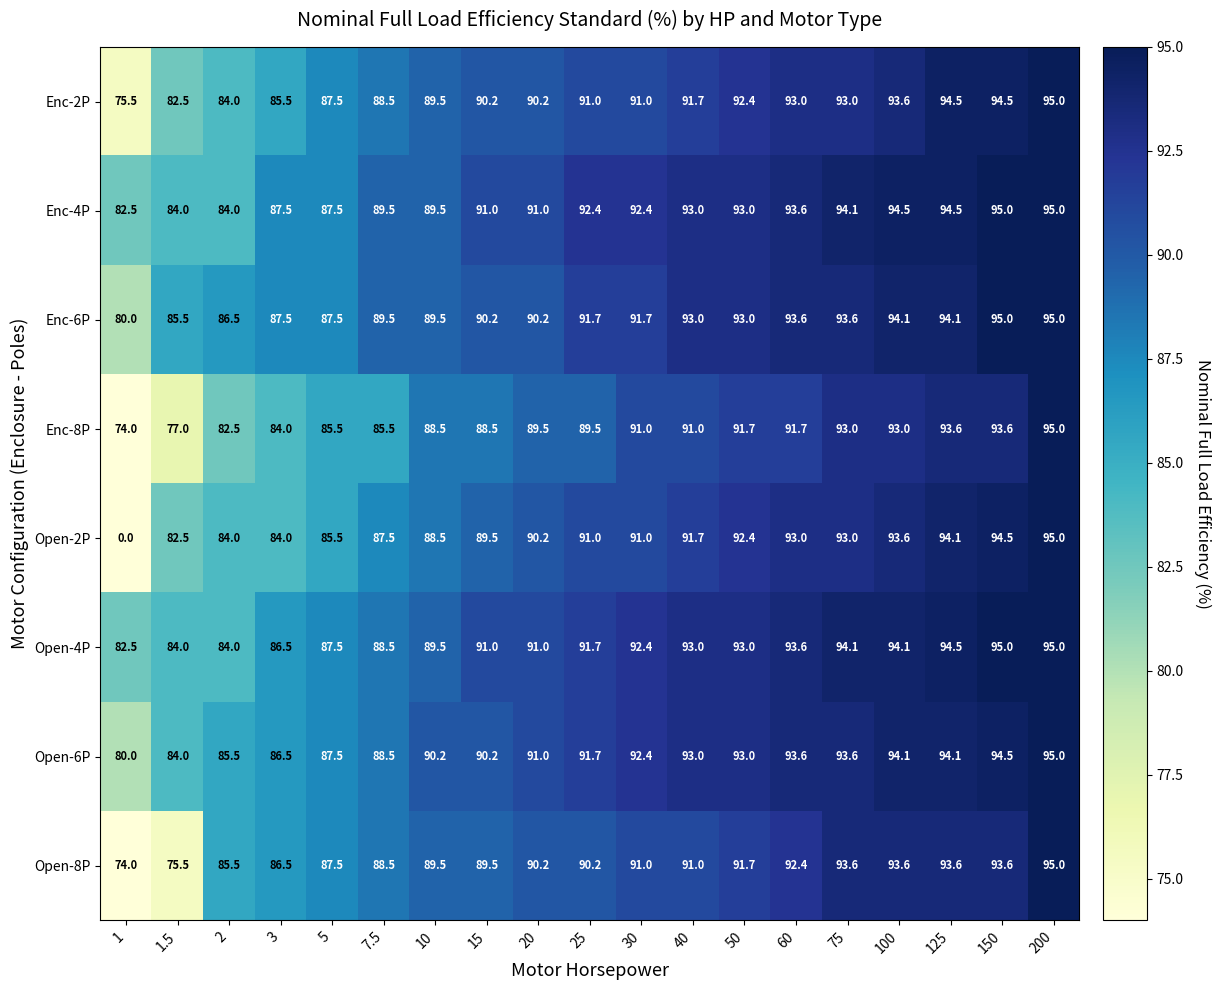

Where does the Enc-8P series first go above 89?

20